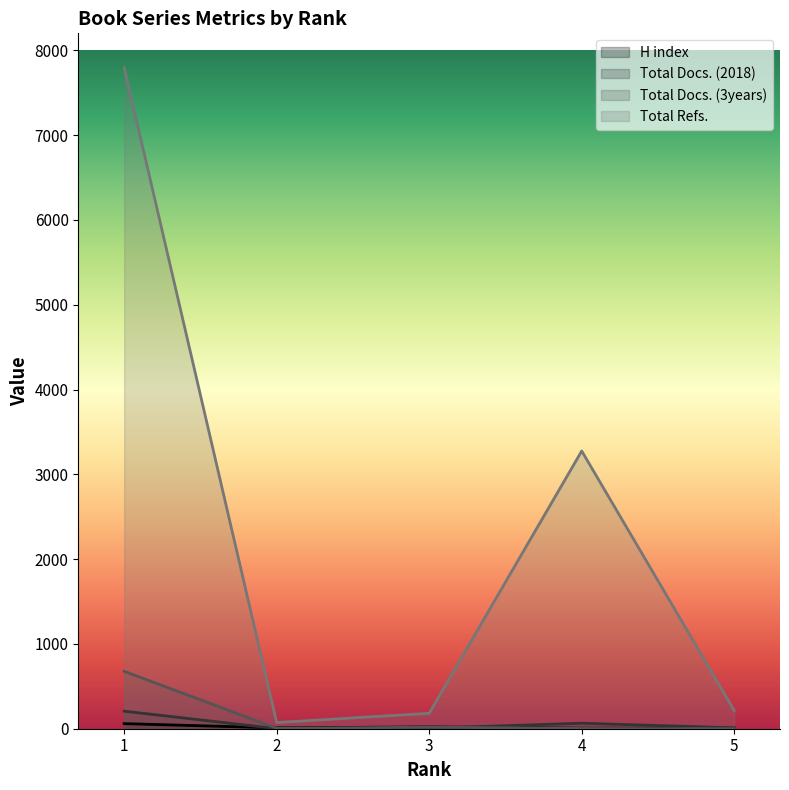

At which label does Total Refs. reach its peak?

1